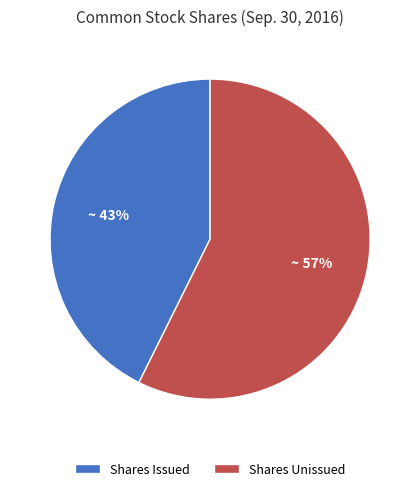

Is there a majority slice in this chart?

Yes